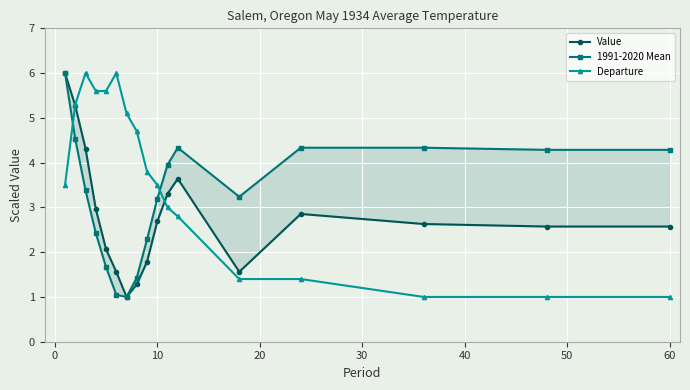

Is it true that Departure equals 1.0 at 60?

True